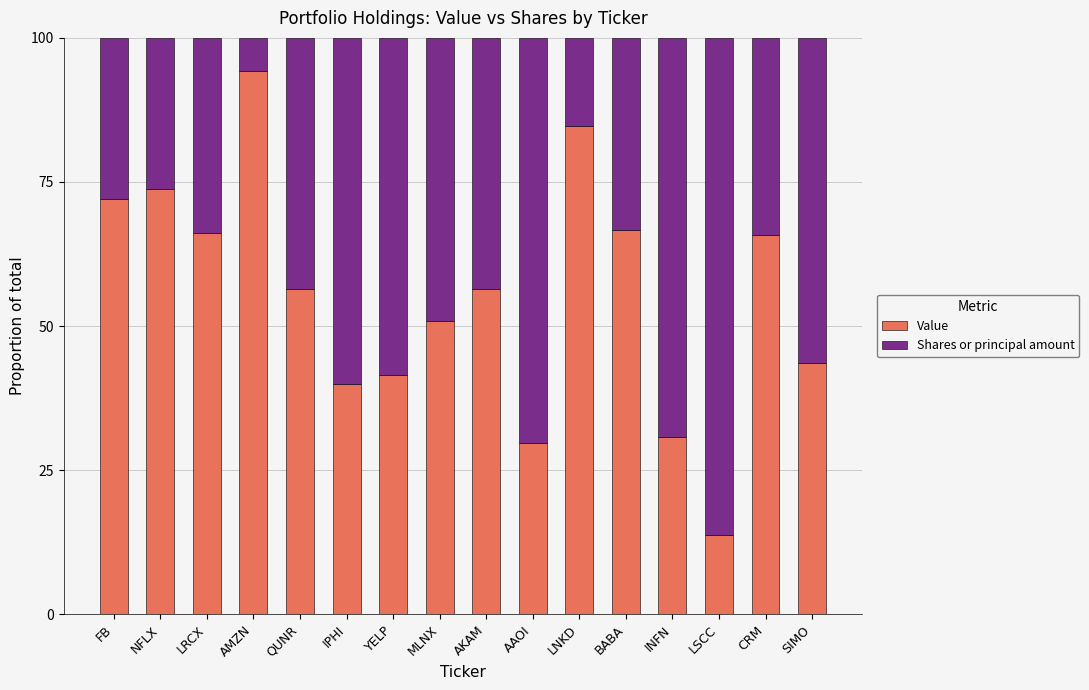

How many categories are shown in the chart?

16